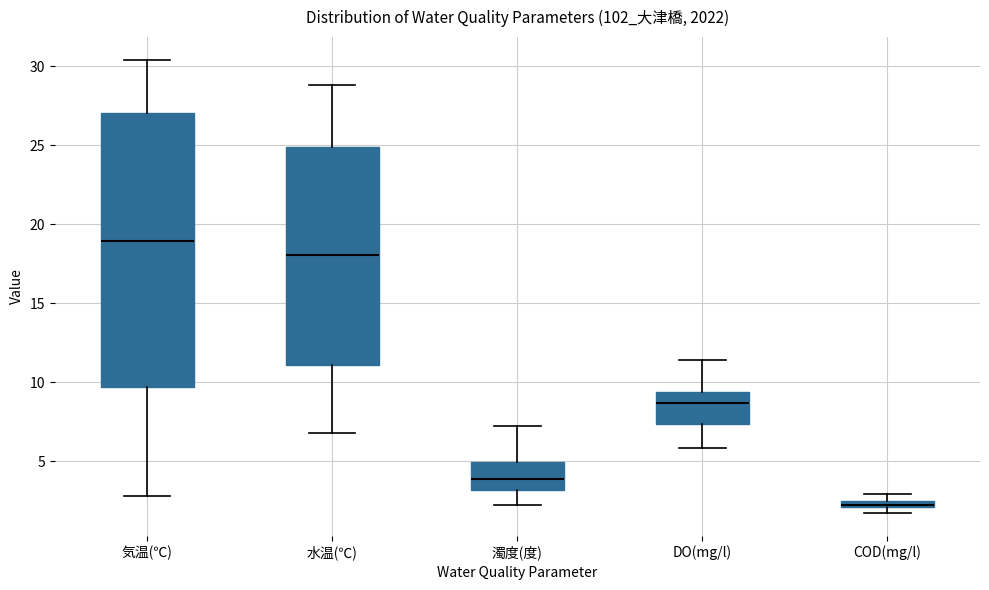

Where is the upper edge of the box for 濁度(度) on the y-axis? The values are not printed on the chart, so give them approximately, as read against the axis.

5.0